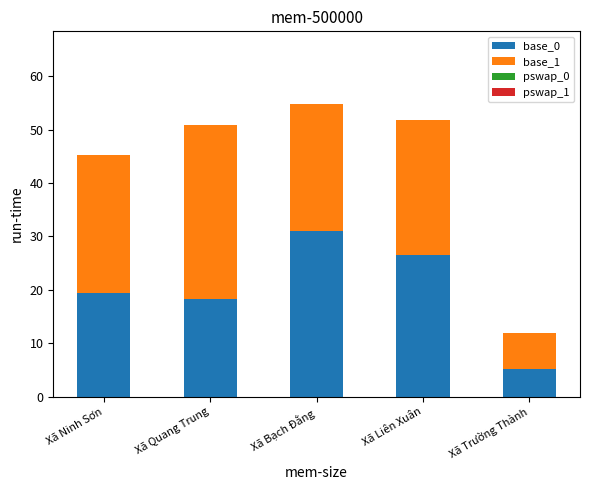

True or false: base_0 has a value of 8.7 at Xã Trường Thành.

False